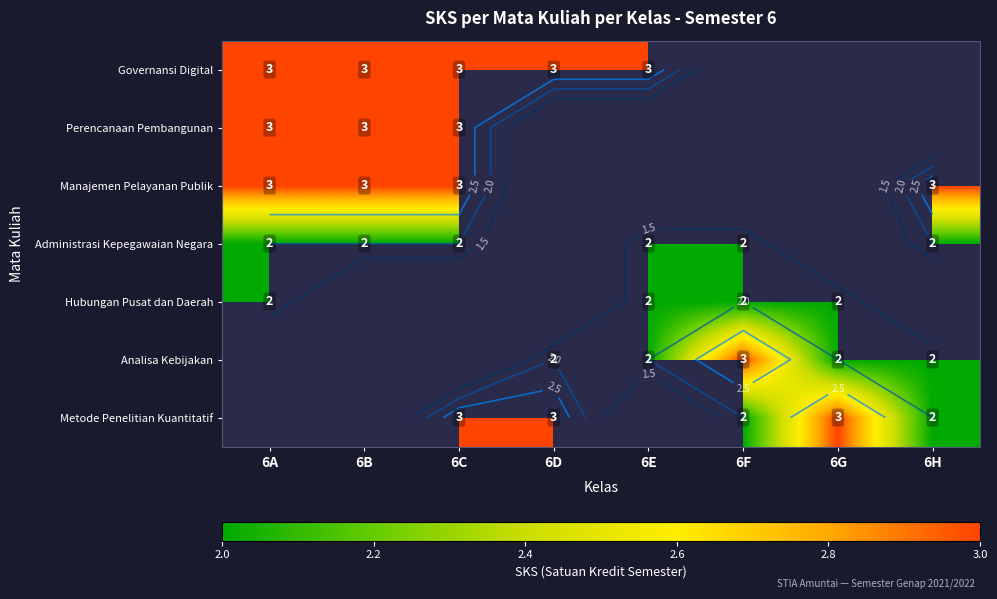

At how many categories does at least one series exceed 2?

8